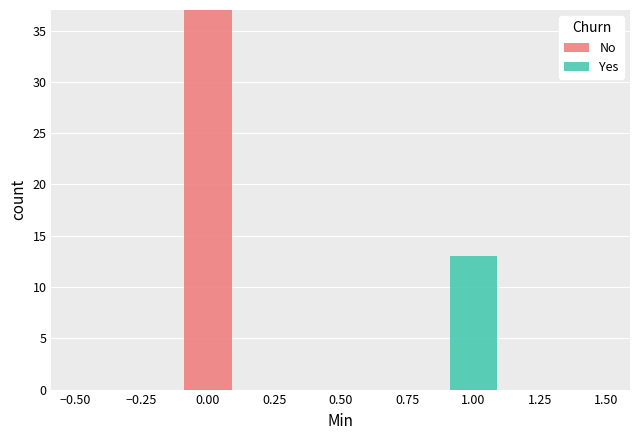

Reading left to right, transcribe this chart: for each stacked bar, give the range it covers on the x-axis and its total height. The values are not printed on the chart, so give them approximately, as read against the axis.

-0.5 to -0.3: 0
-0.3 to -0.1: 0
-0.1 to 0.1: 37
0.1 to 0.3: 0
0.3 to 0.5: 0
0.5 to 0.7: 0
0.7 to 0.9: 0
0.9 to 1.1: 13
1.1 to 1.3: 0
1.3 to 1.5: 0